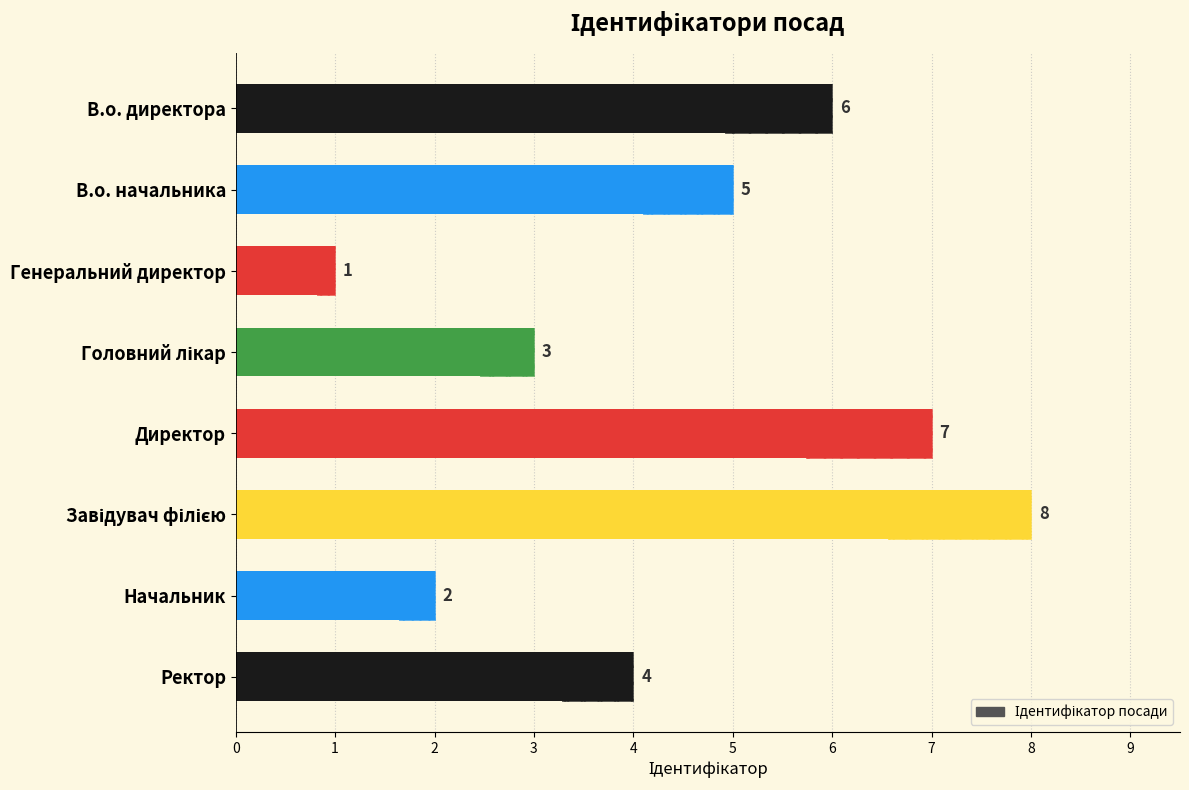

What is the approximate value at Головний лікар?

3